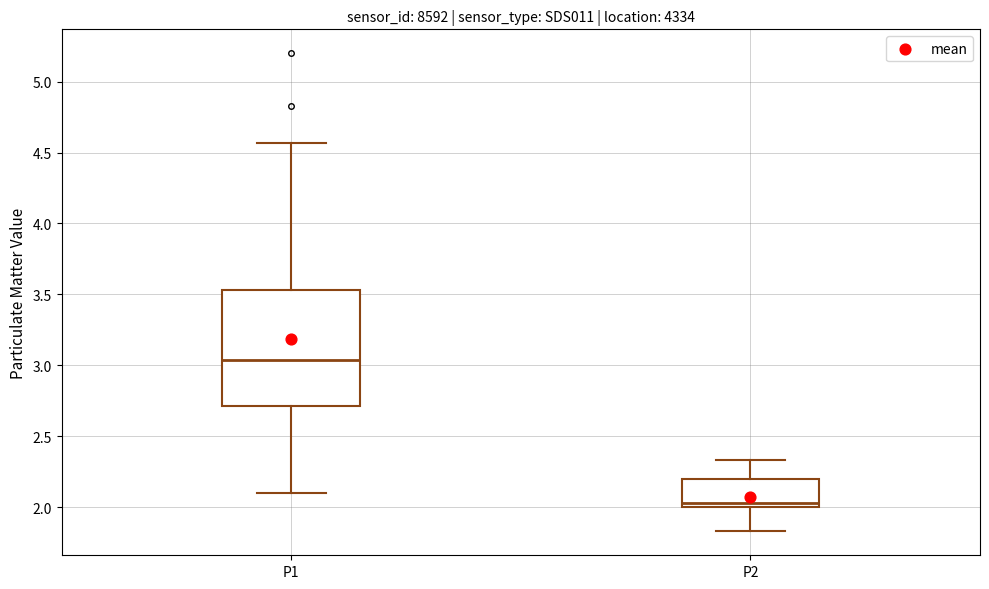

Reading left to right, read every box against the y-axis: the position of its median line, the range the box covers, and the ends of its whiskers. The values are not printed on the chart, so give them approximately, as read against the axis.

P1: median 3.05, box 2.70 to 3.55, whiskers 2.10 to 4.55
P2: median 2.05, box 2.00 to 2.20, whiskers 1.85 to 2.35